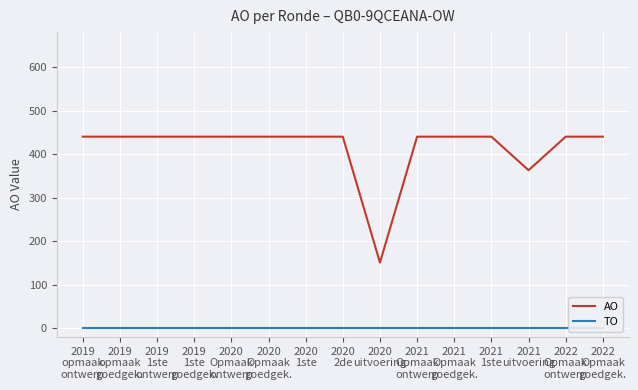

What is the minimum value for AO?

151